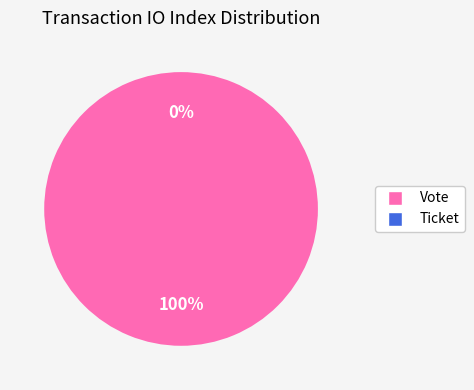

True or false: Vote accounts for 99% of the total.

False